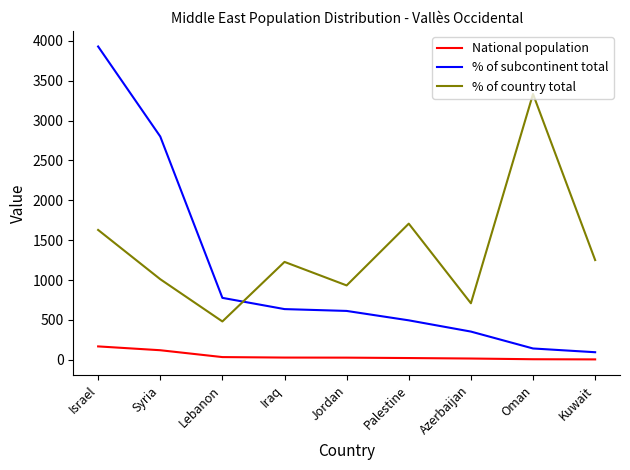

Rank the series by their average value, from lowest to highest.

National population, % of subcontinent total, % of country total